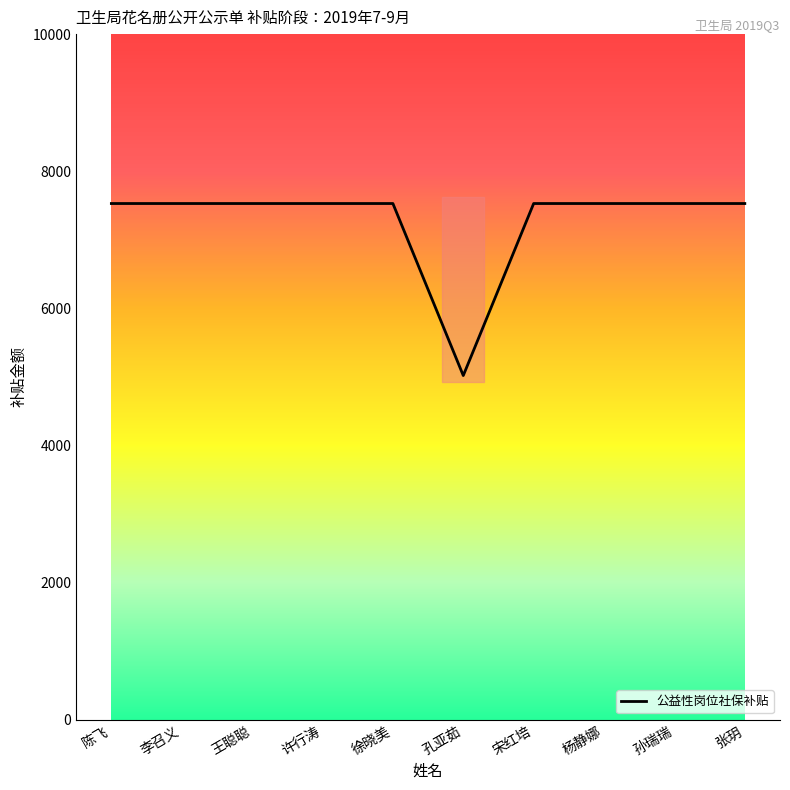

List the labels in order of value, largest first.

陈飞, 李召义, 王聪聪, 许行涛, 徐晓美, 宋红培, 杨静娜, 孙瑞瑞, 张玥, 孔亚茹